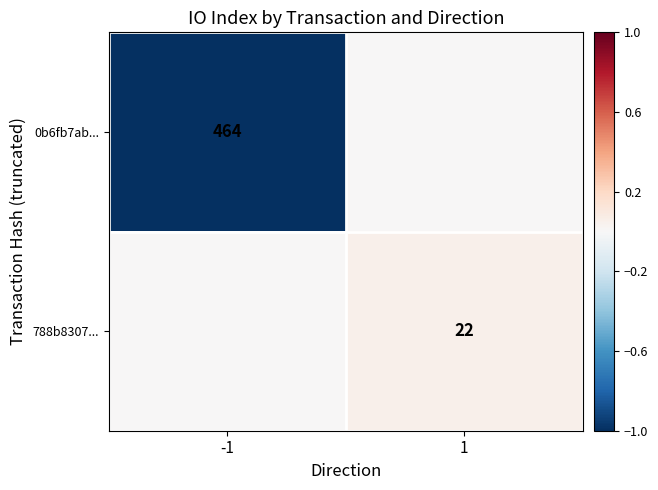

What is the minimum value shown in the chart?

-1.0